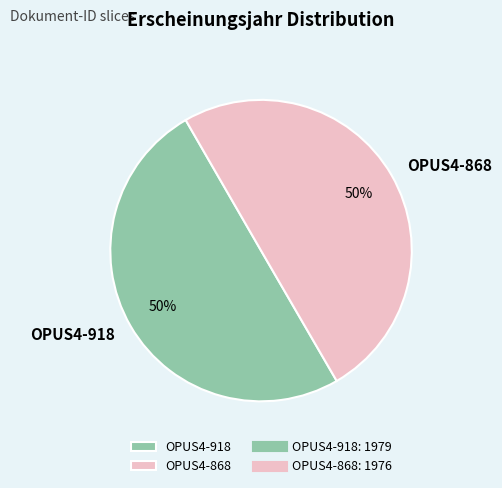

Do OPUS4-918 and OPUS4-868 together represent more than half of the pie?

Yes